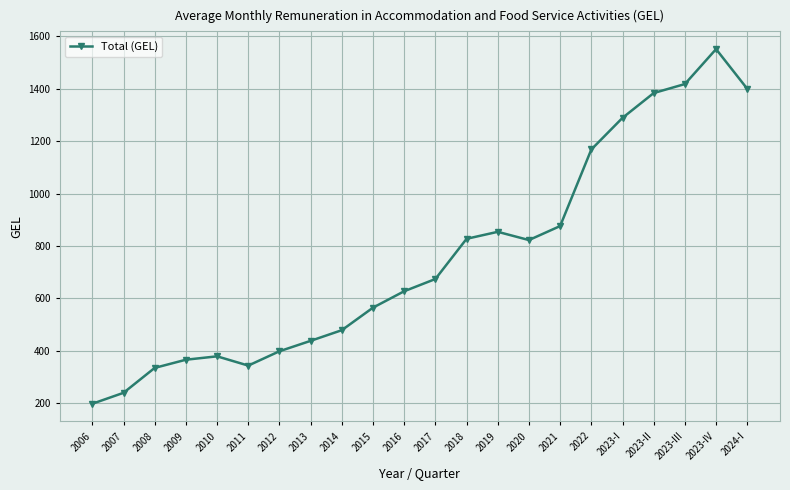

True or false: the data shows 238.5 at 2007.

True